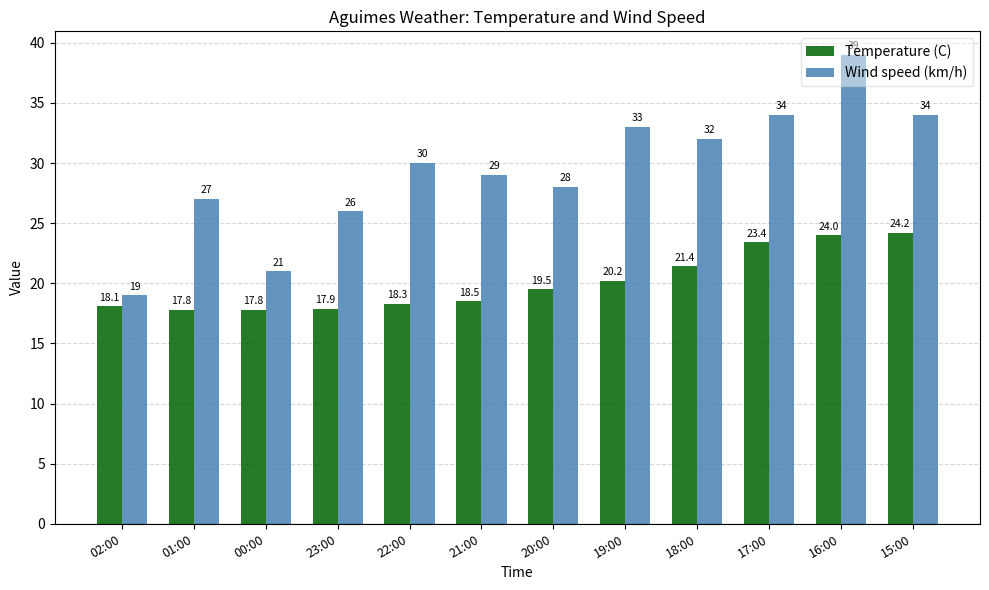

Read the Temperature (C) value at 22:00.

18.3